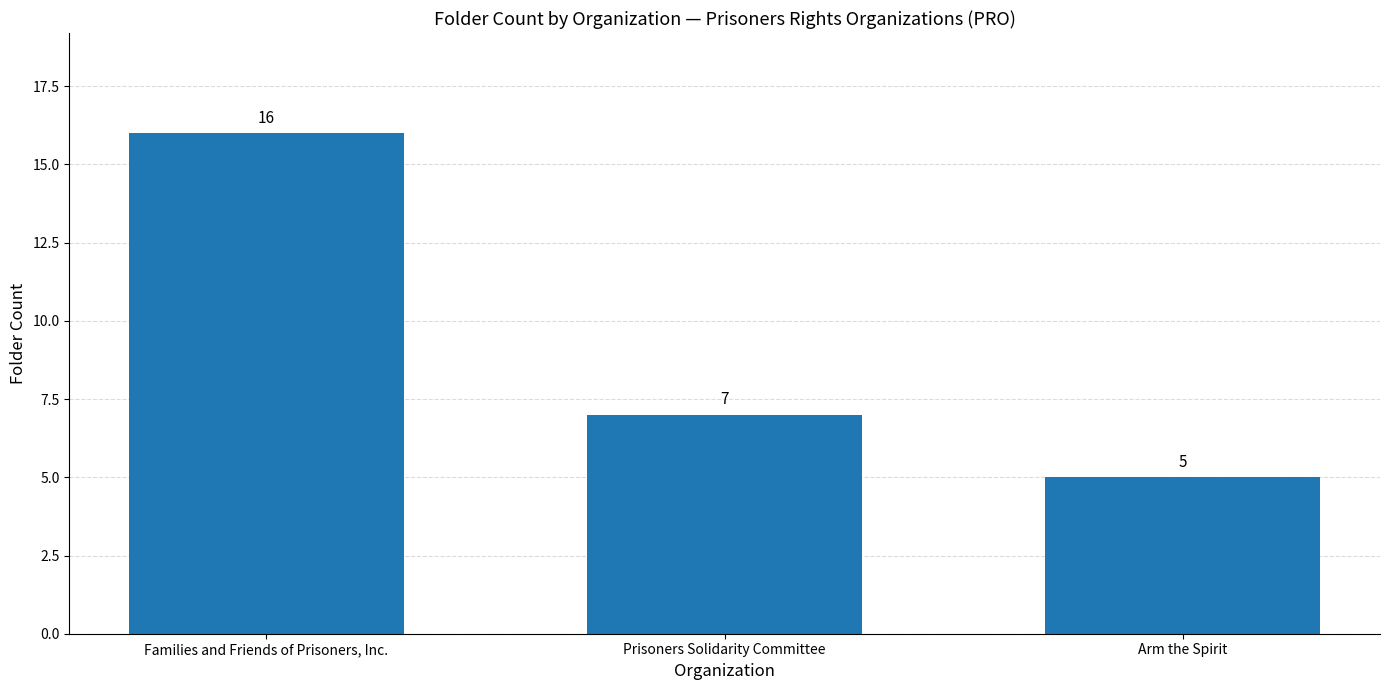

At which category does the chart reach its peak across all series?

Families and Friends of Prisoners, Inc.